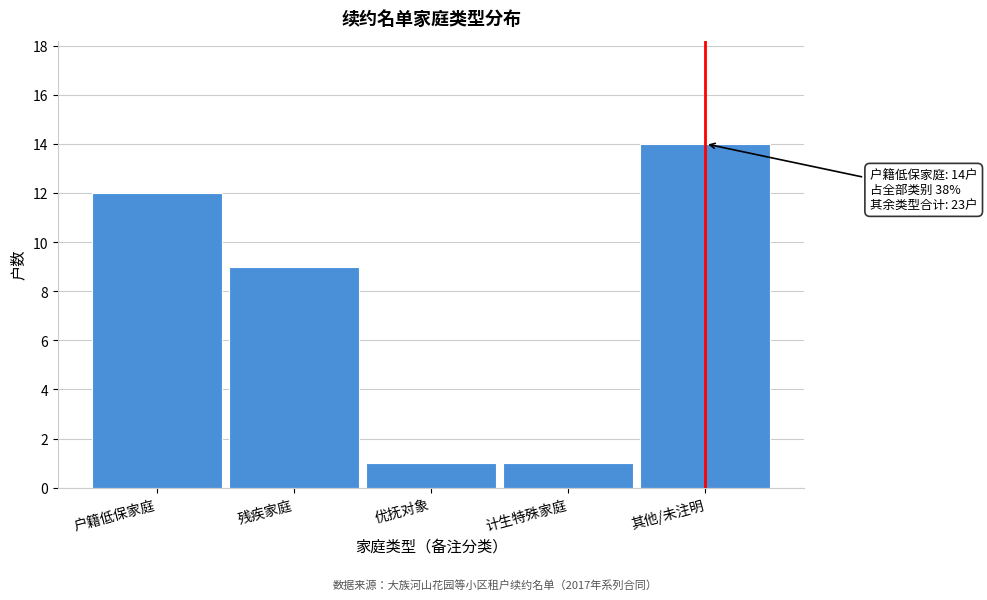

Reading left to right, extract all data points from this chart.

12	9	1	1	14